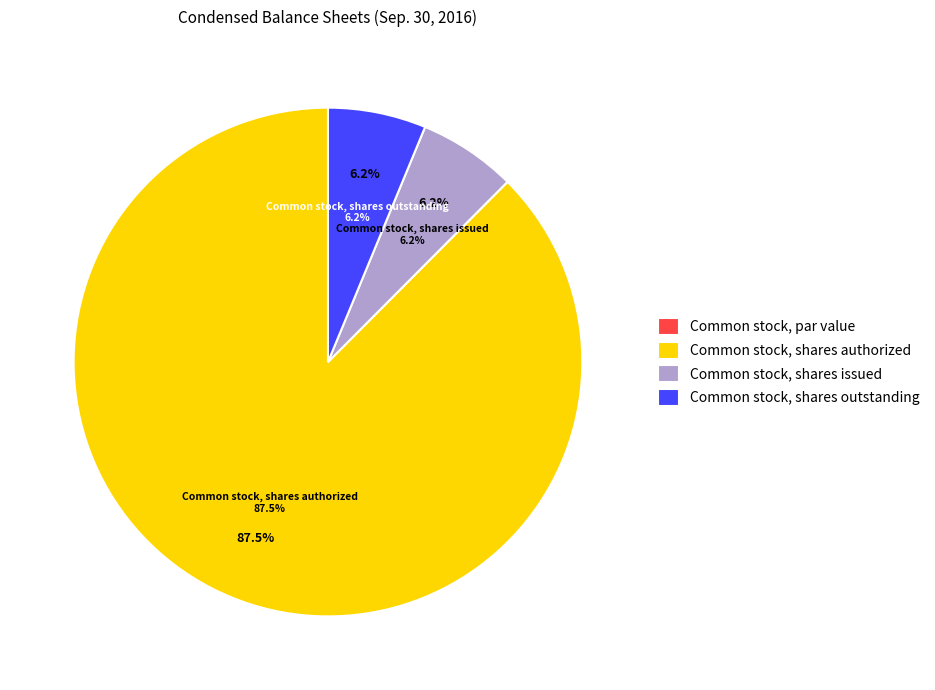

Is it true that Common stock, shares outstanding is 6% of the pie?

True